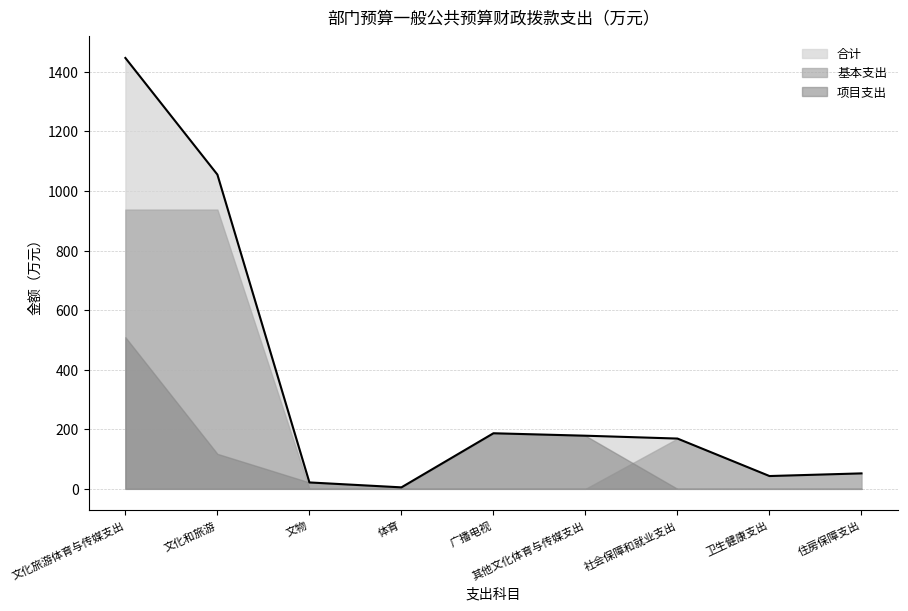

How many data points does each series have?

9